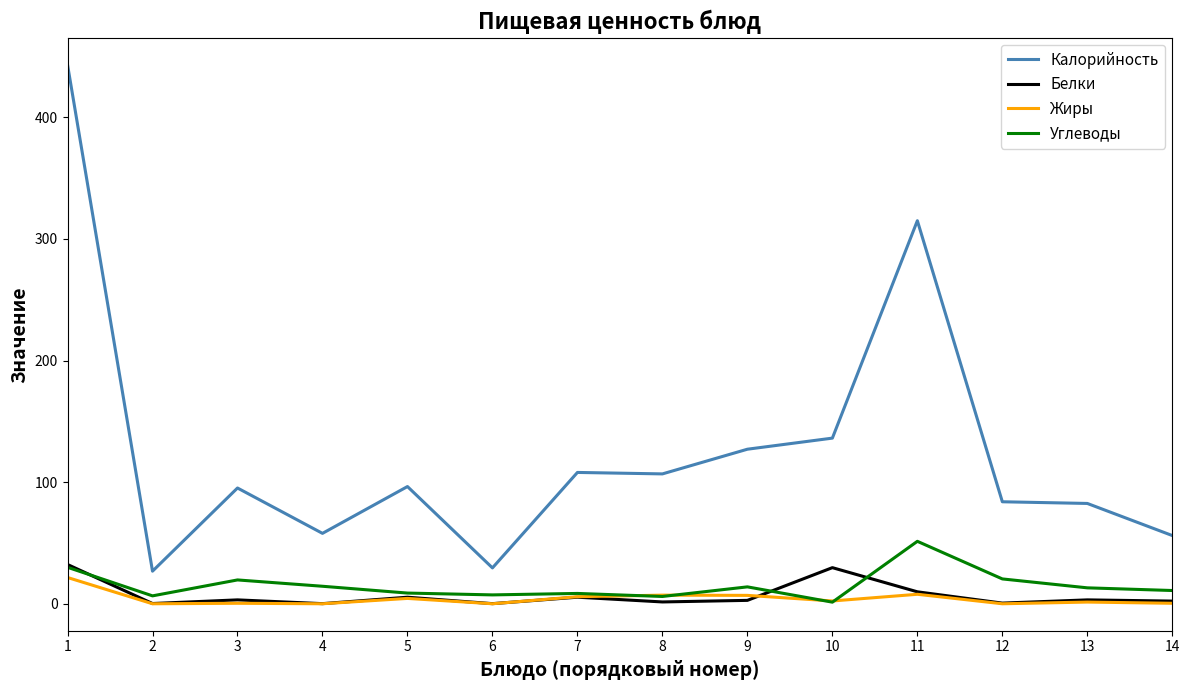

Between 2 and 3, which series saw the biggest shift?

Калорийность